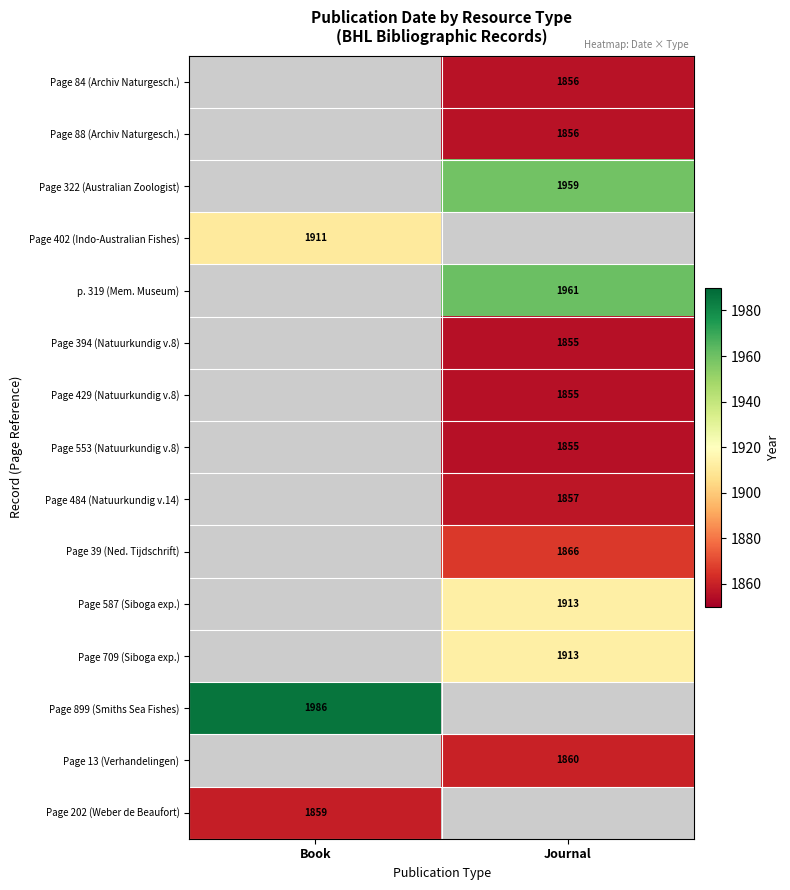

Is it true that Page 394 (Natuurkundig v.8) equals 1855 at Journal?

True